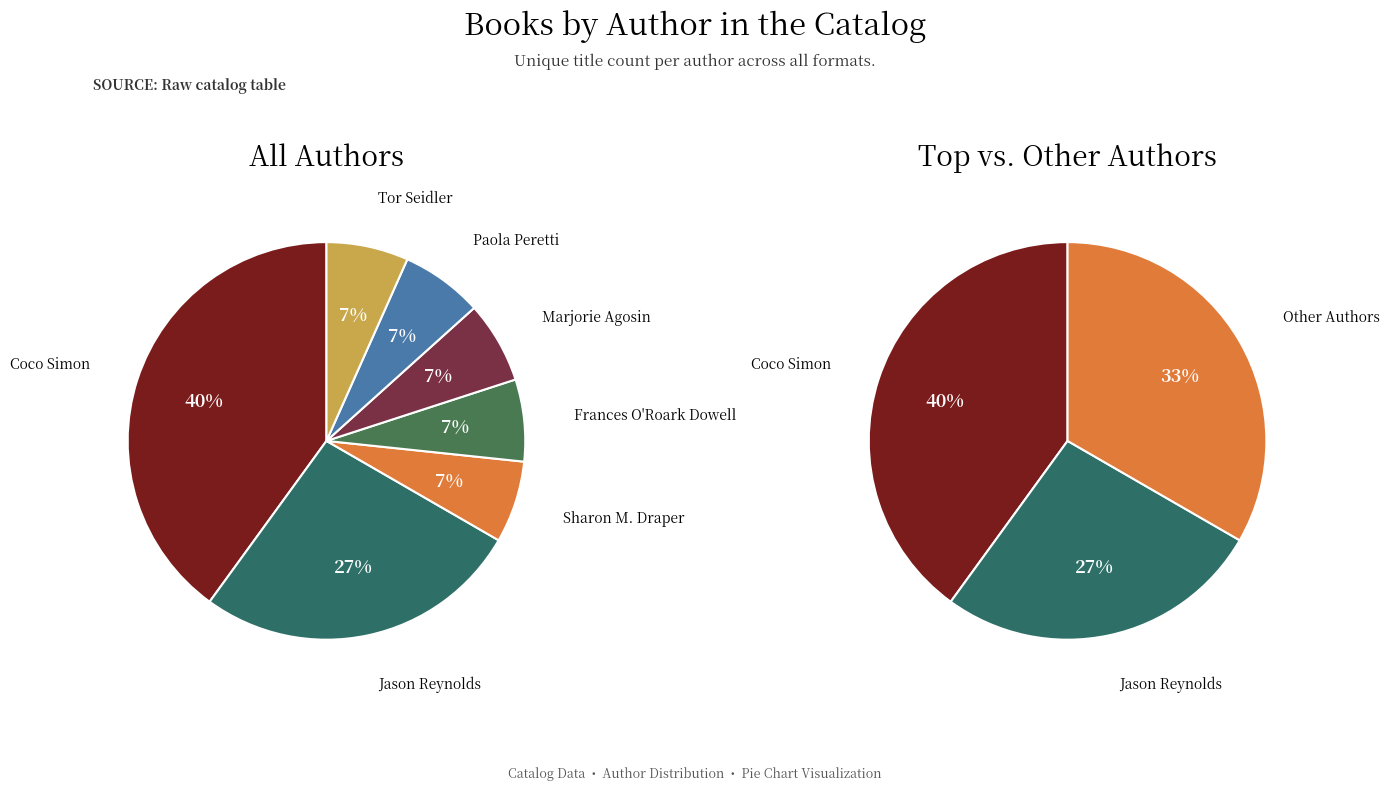

To the nearest percent, what portion does Jason Reynolds (403685768) represent?

27%